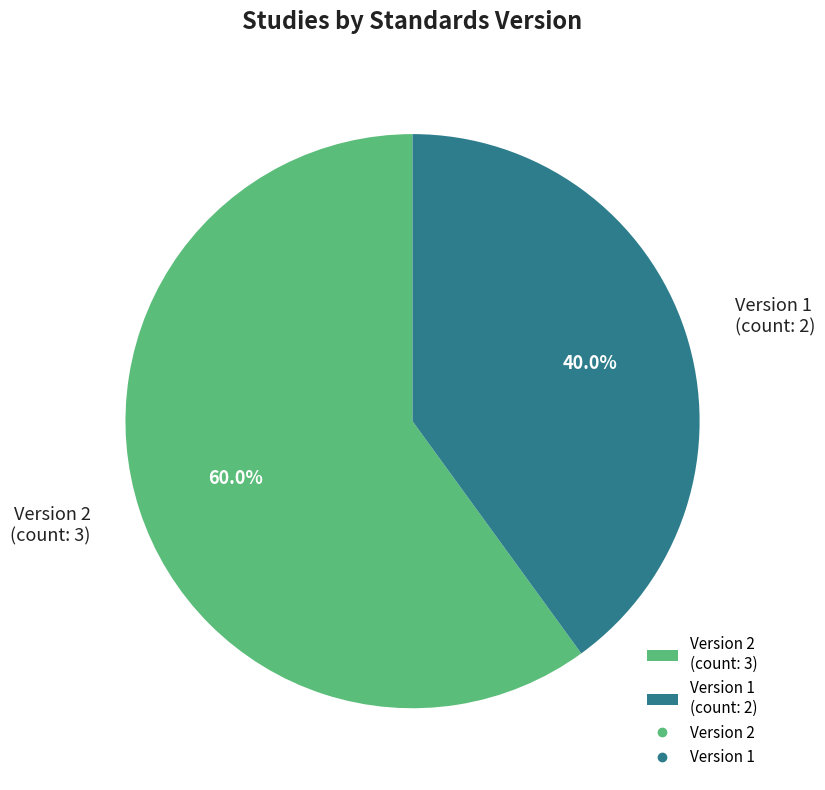

What percentage do Version 2 and Version 1 together represent?

100.0%